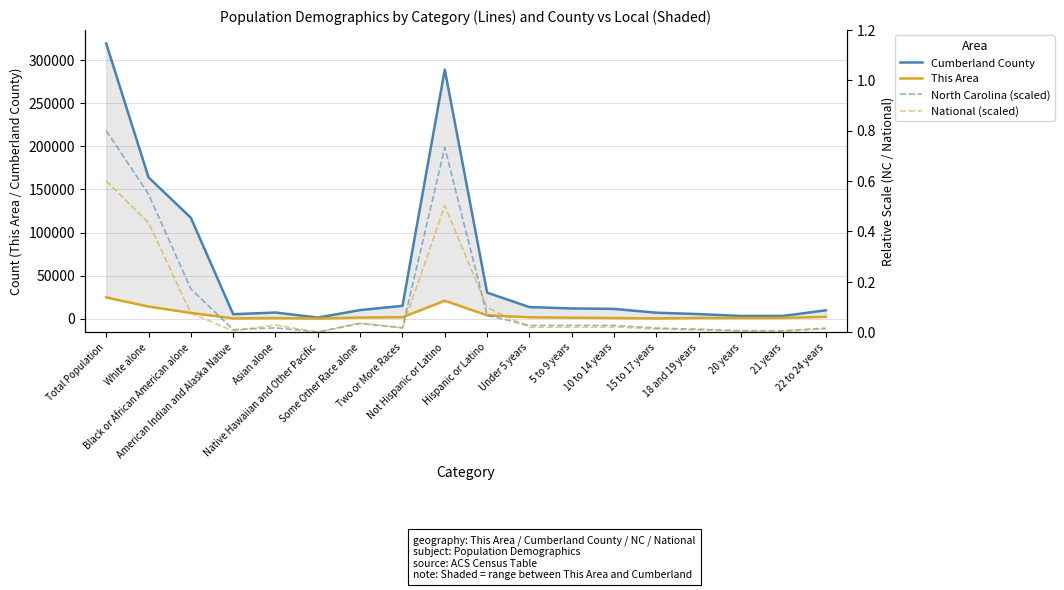

Rank the categories by North Carolina (scaled) value from lowest to highest.

Native Hawaiian and Other Pacific, 21 years, 20 years, American Indian and Alaska Native, 18 and 19 years, 22 to 24 years, 15 to 17 years, Two or More Races, Asian alone, 10 to 14 years, Under 5 years, 5 to 9 years, Some Other Race alone, Hispanic or Latino, Black or African American alone, White alone, Not Hispanic or Latino, Total Population